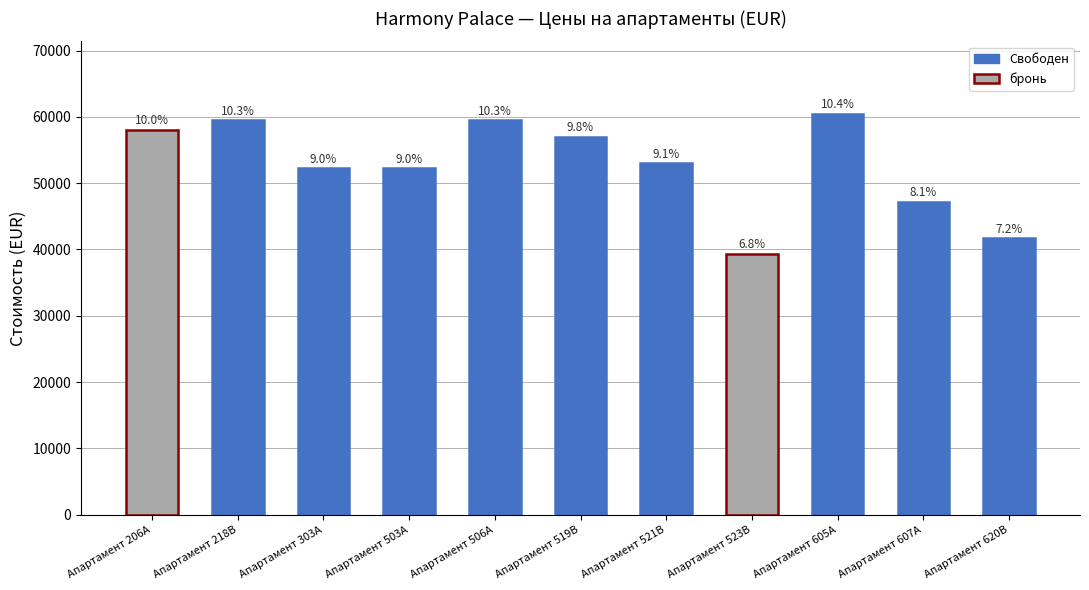

What is the sum of the values at Апартамент 206А and Апартамент 218B?

117594